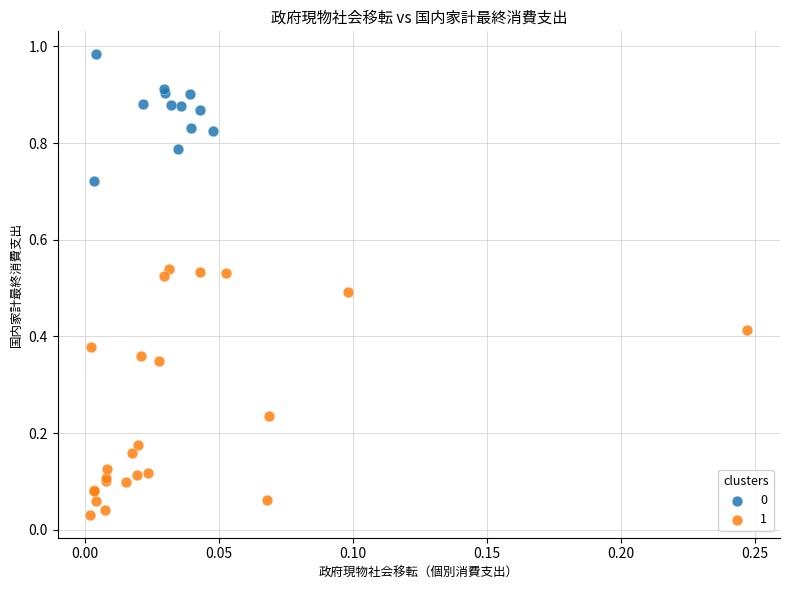

Which series contains the lowest Y value?

1